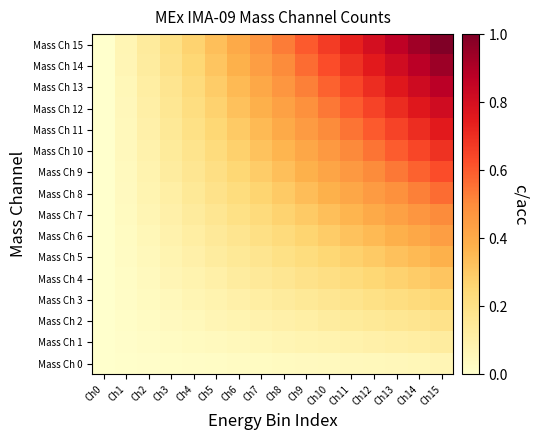

How many data points does each series have?

16